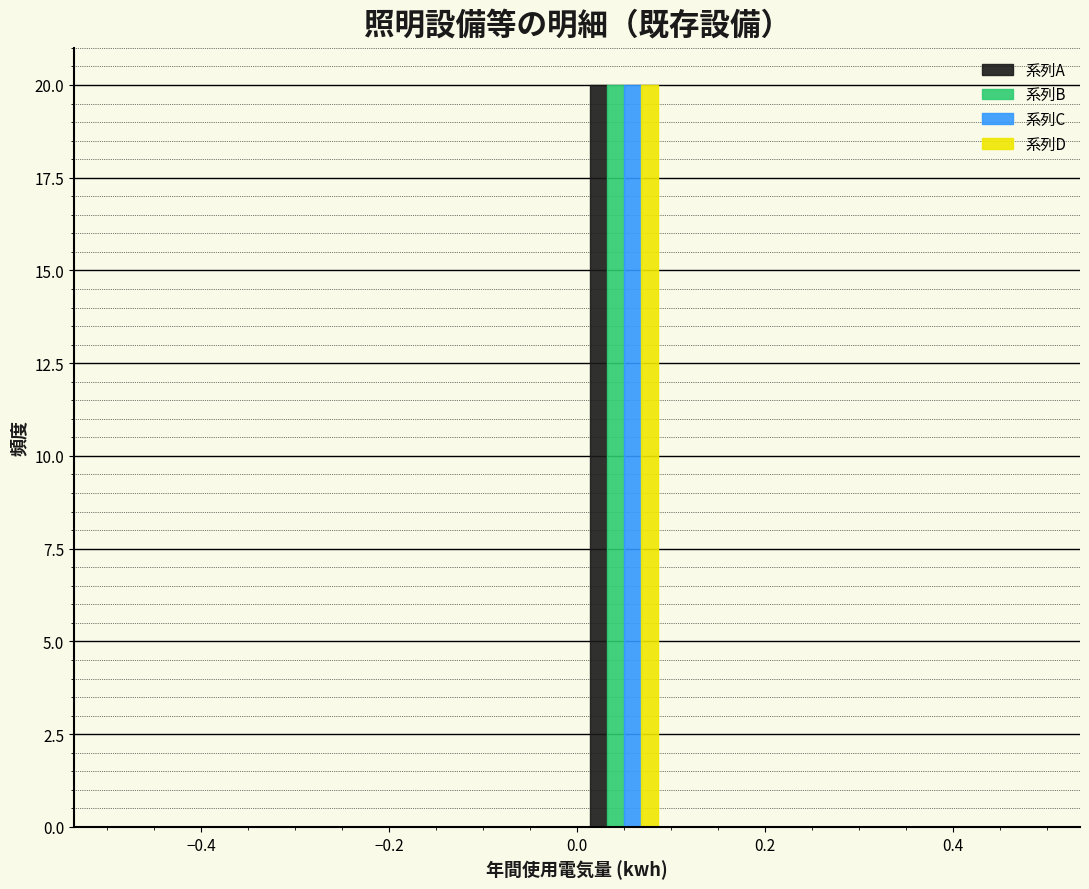

What is the height of the 系列C bar covering 0.0 to 0.1 on the x-axis? The values are not printed on the chart, so give them approximately, as read against the axis.

20